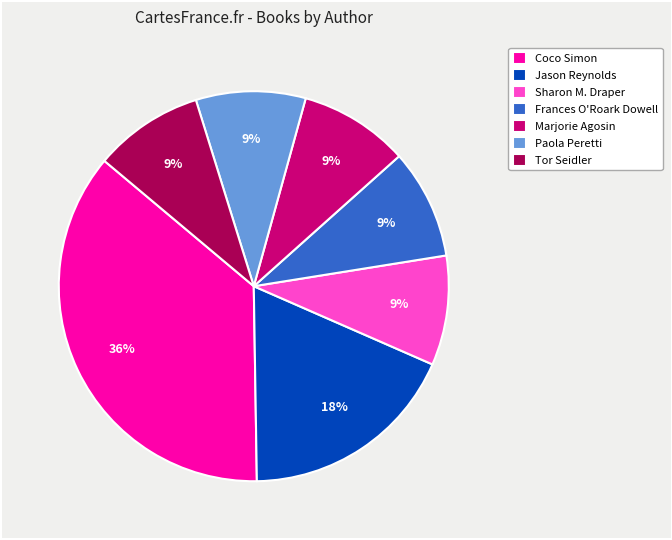

Which category has the biggest portion of the pie?

Coco Simon